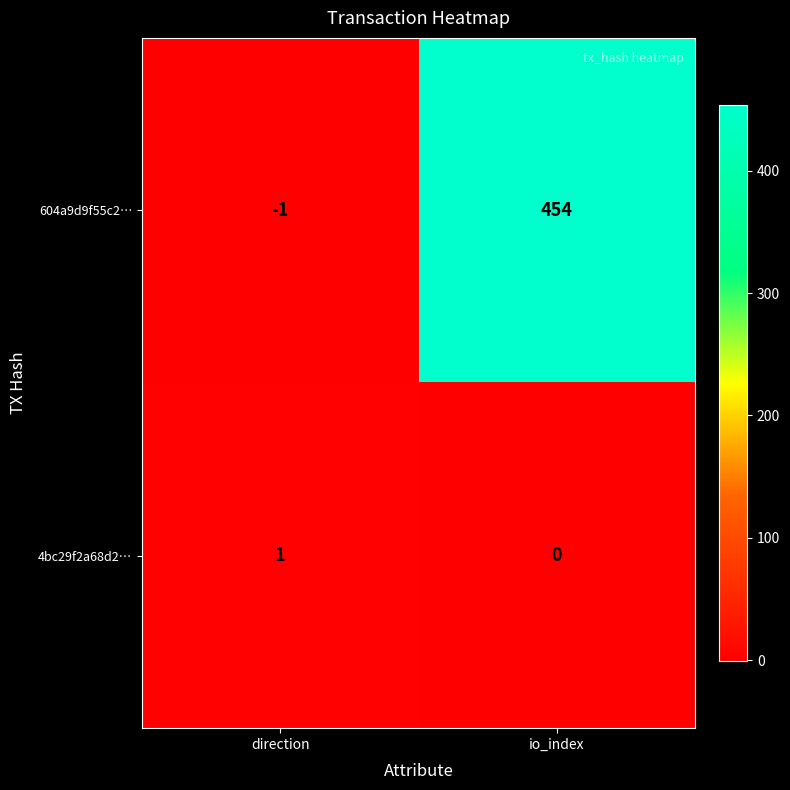

True or false: 604a9d9f55c2… has a value of -1 at direction.

True